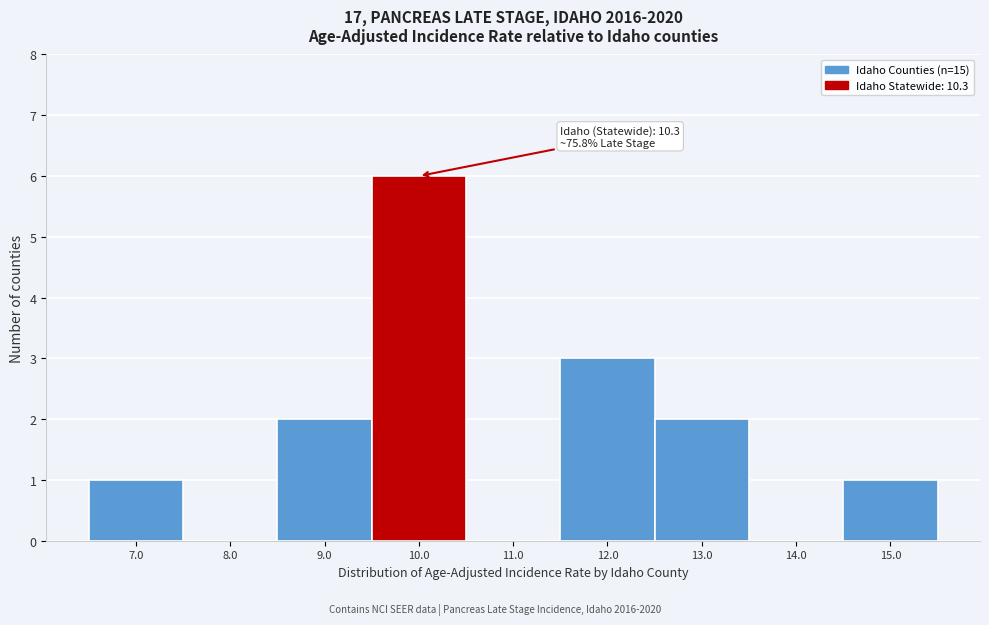

Reading left to right, list all the values displayed in this chart.

7.0=1	8.0=0	9.0=2	10.0=6	11.0=0	12.0=3	13.0=2	14.0=0	15.0=1